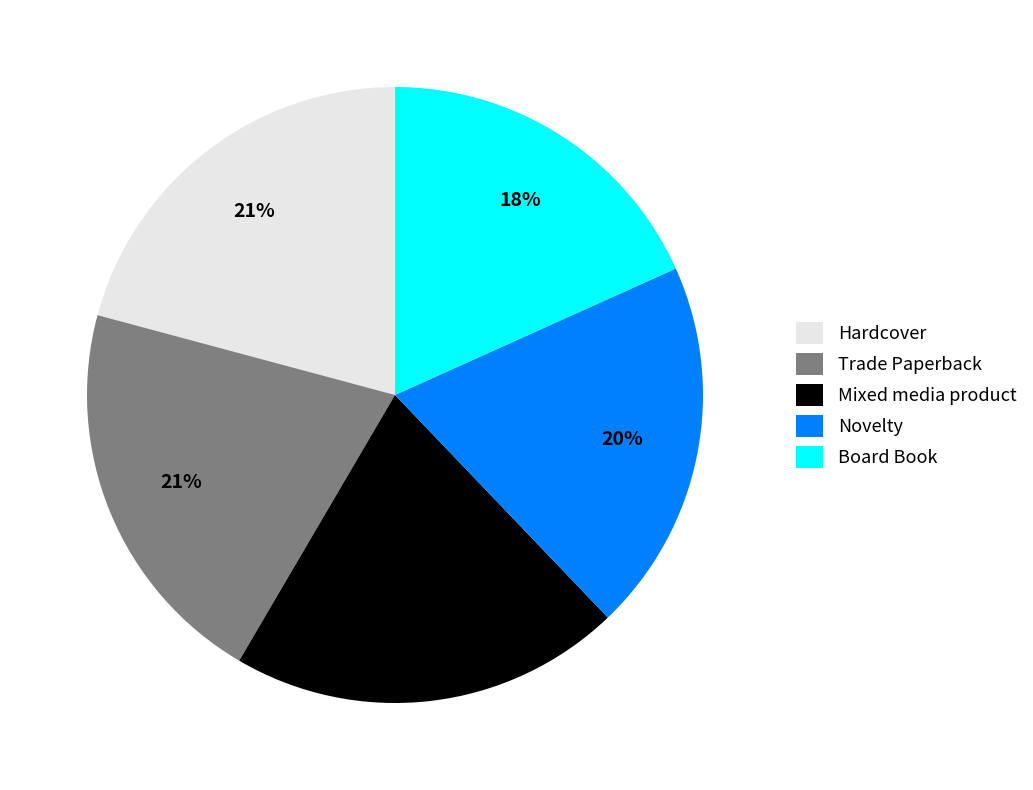

Is it true that Hardcover is 21% of the pie?

True